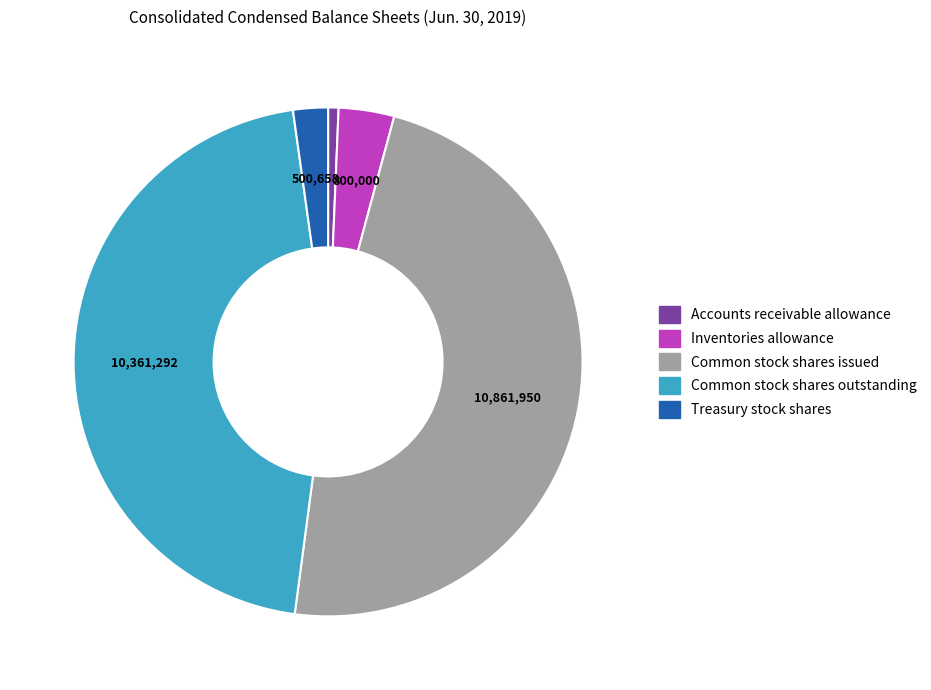

Between Accounts receivable allowance and Common stock shares outstanding, which is larger?

Common stock shares outstanding